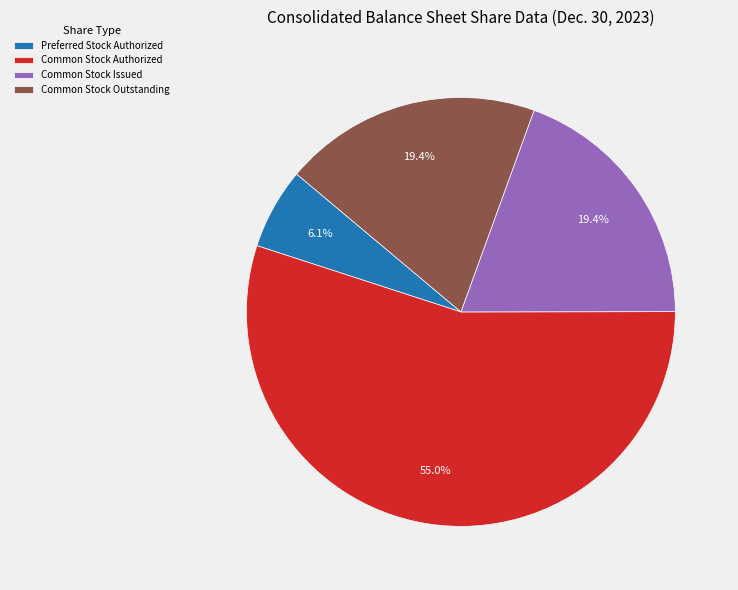

How many slices are in this pie chart?

4